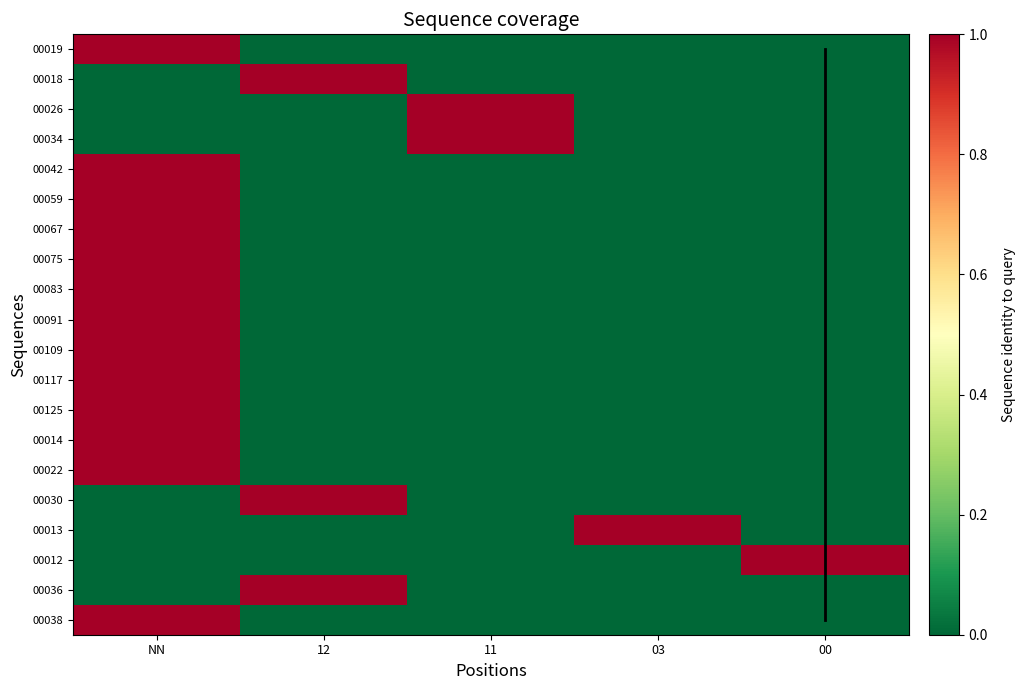

The 00117 series shows -0.5 at 00. True or false?

False